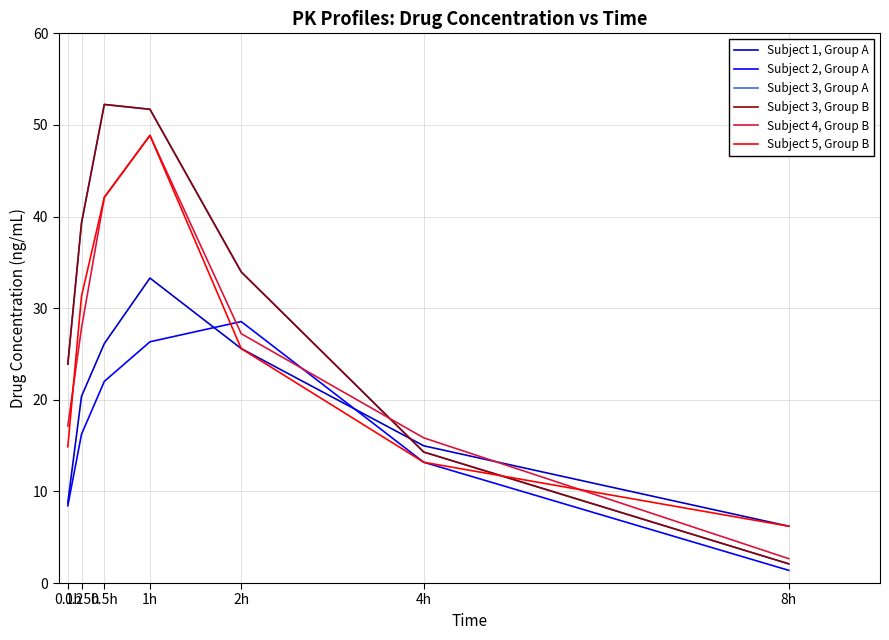

Where is the first local maximum for Subject 2, Group A?

2h